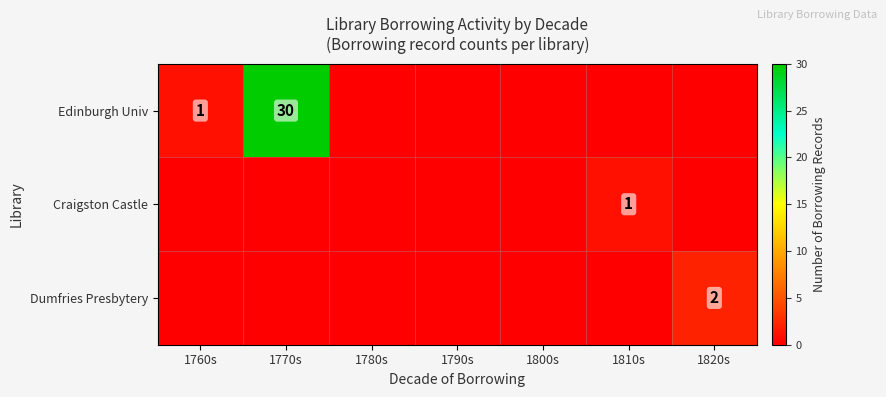

How many series are shown in this chart?

3